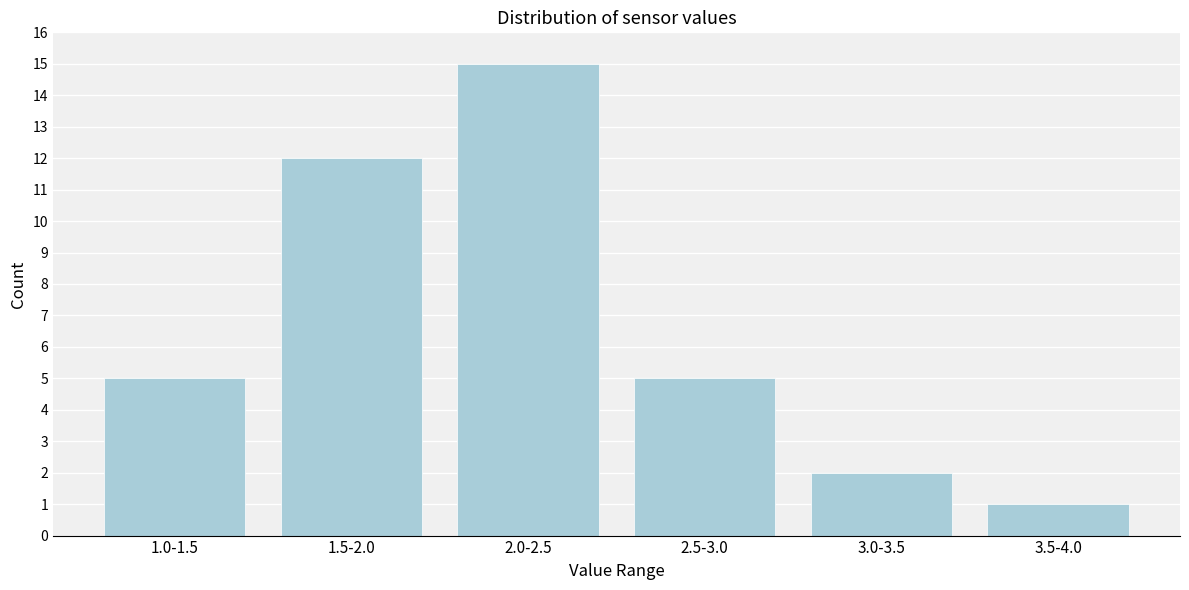

Reading left to right, transcribe all the data shown in this chart.

1.0-1.5=5	1.5-2.0=12	2.0-2.5=15	2.5-3.0=5	3.0-3.5=2	3.5-4.0=1